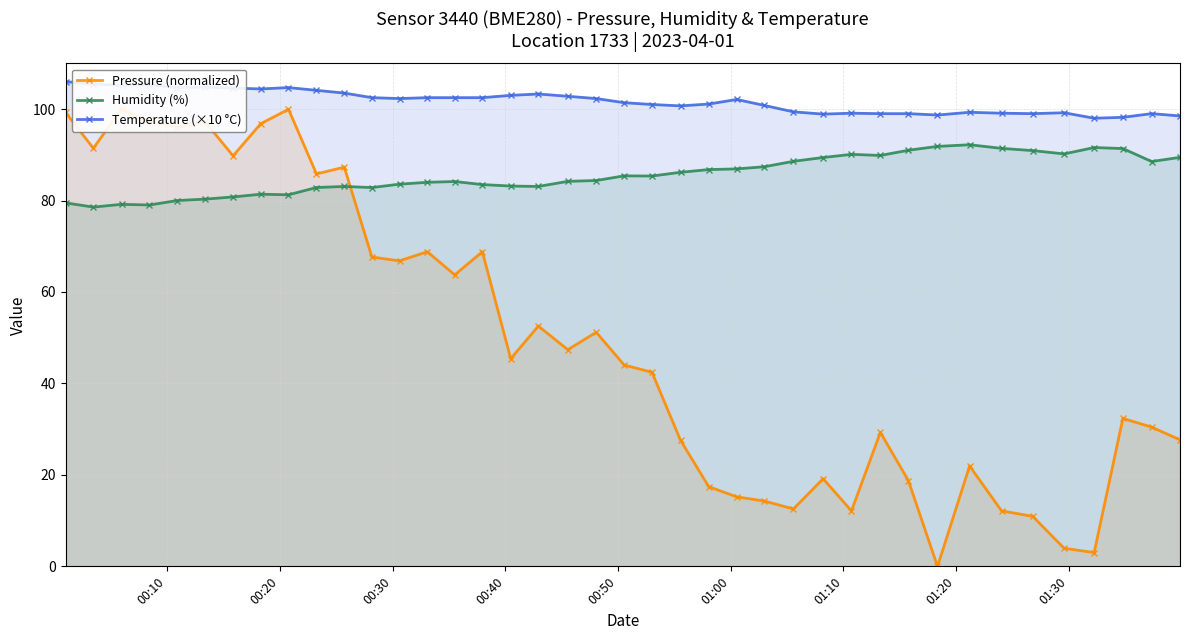

True or false: Temperature (×10 °C) has more than 2 points higher than both neighbors.

True